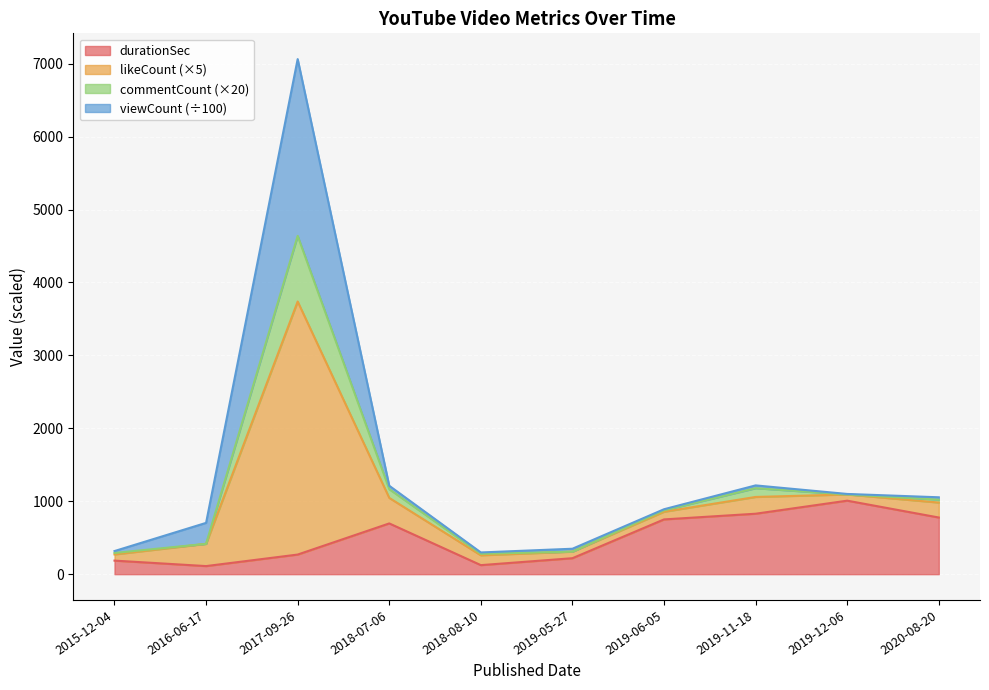

What is the highest value of the durationSec series?

1008.0